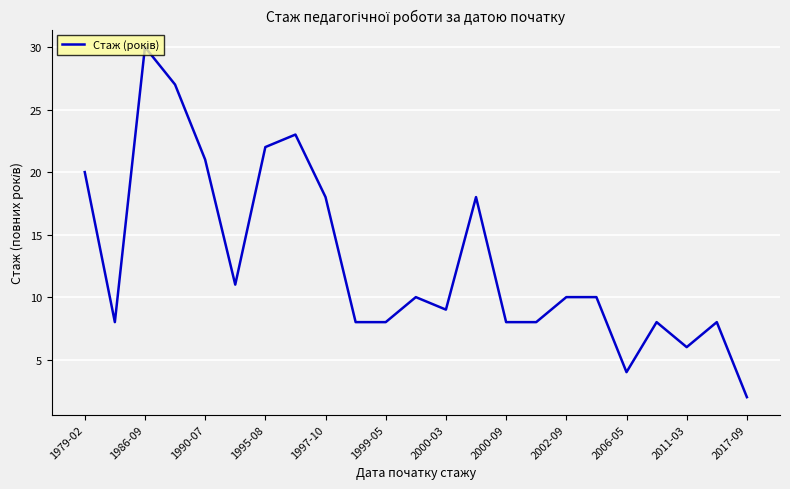

What is the maximum value shown in the chart?

30